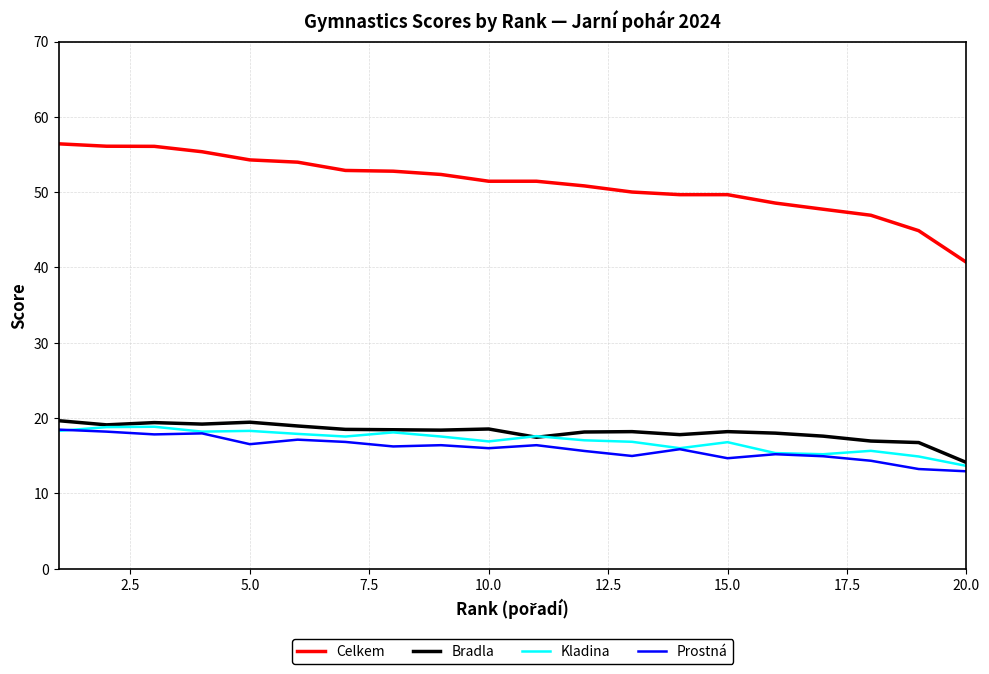

Which series has the widest spread of values?

Celkem